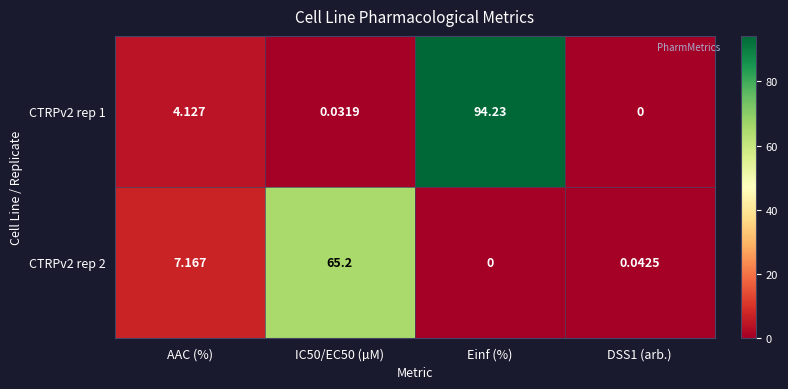

Where is CTRPv2 rep 2 nearest to the value 32?

AAC (%)